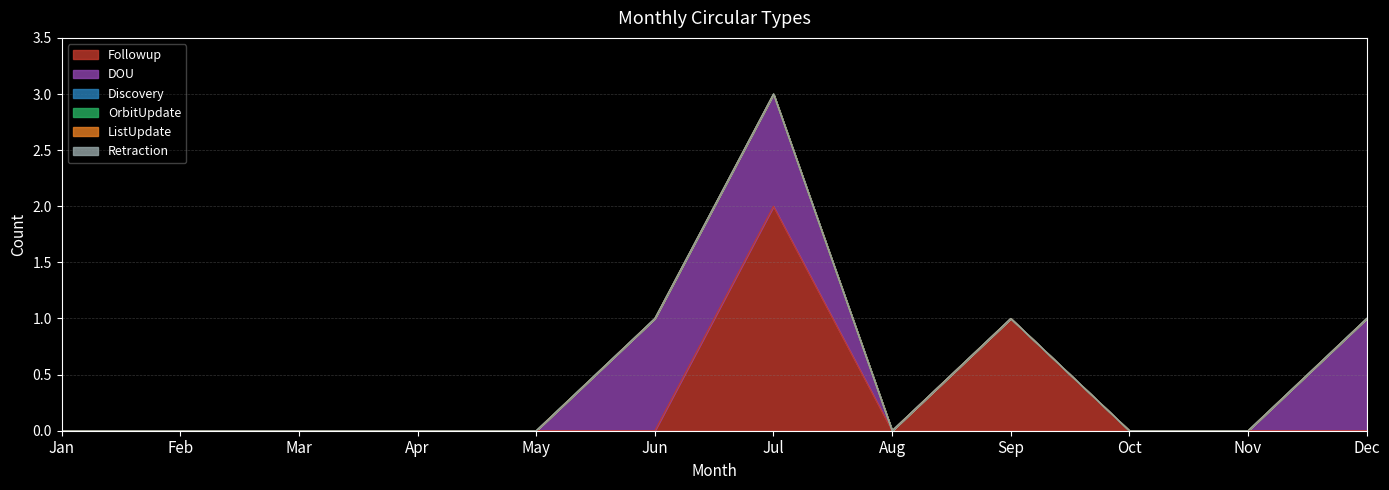

What is the difference between the second highest and second lowest values in the DOU series?

1